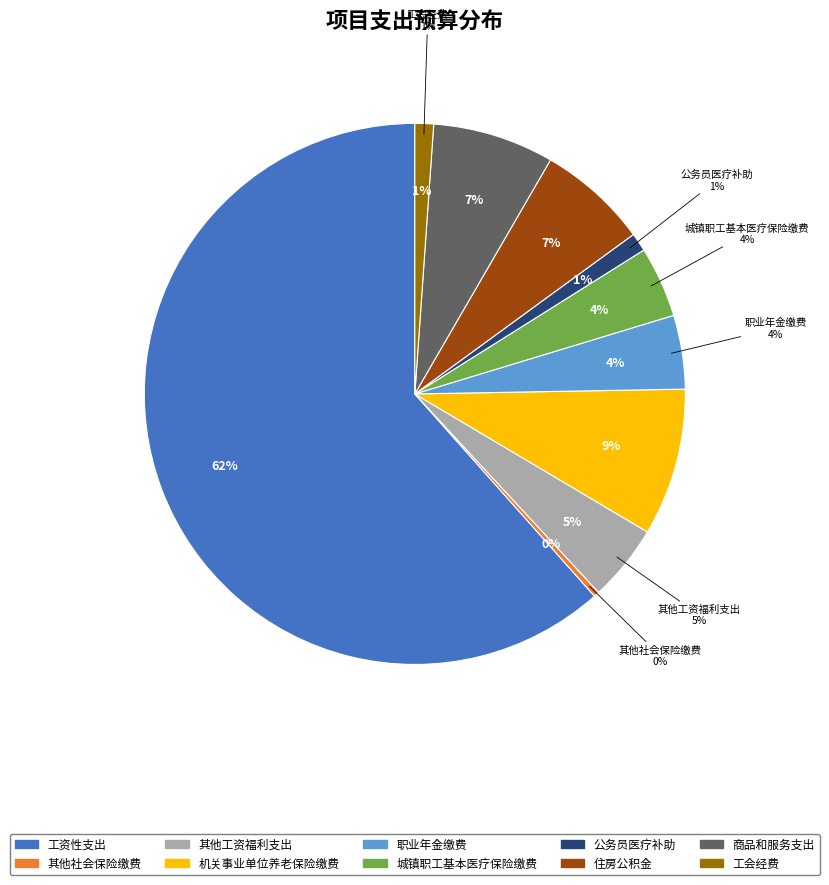

How many slices are in this pie chart?

10